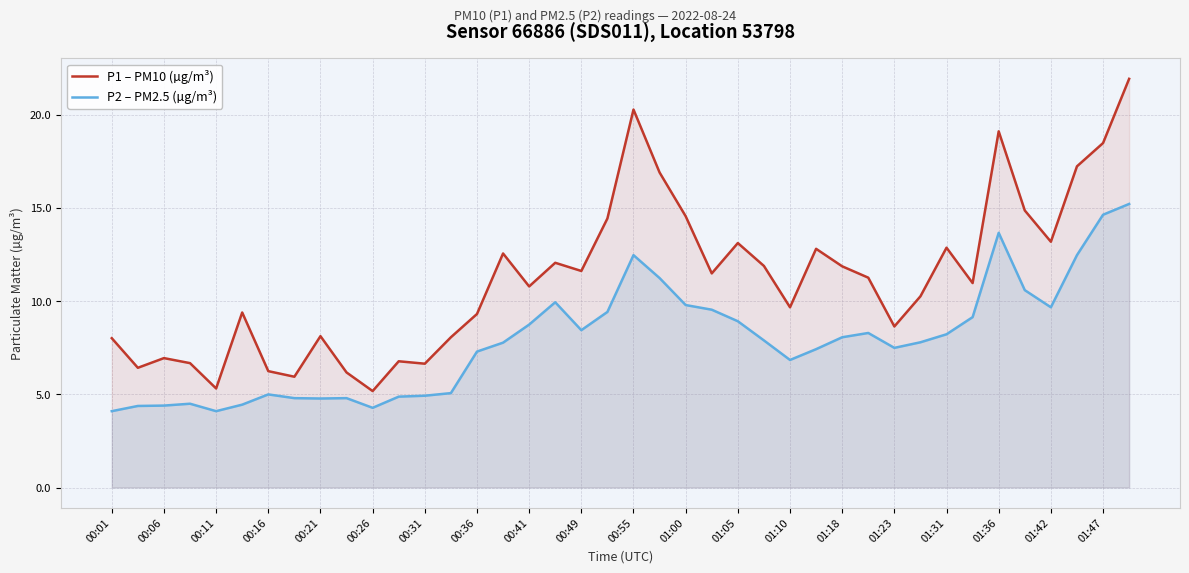

True or false: P1 – PM10 (µg/m³) and P2 – PM2.5 (µg/m³) intersect in this chart.

False